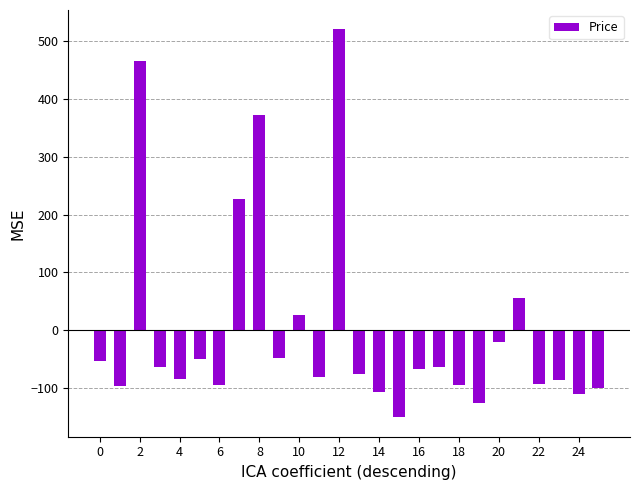

What is the difference between the second highest and second lowest values?

591.7